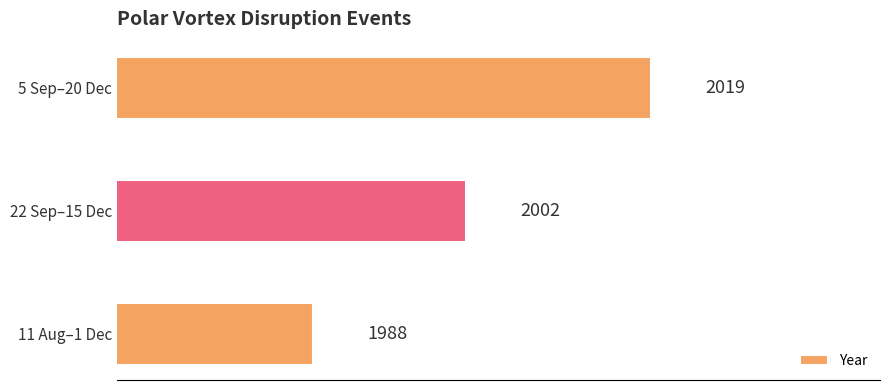

How many data points are less than 2002?

1